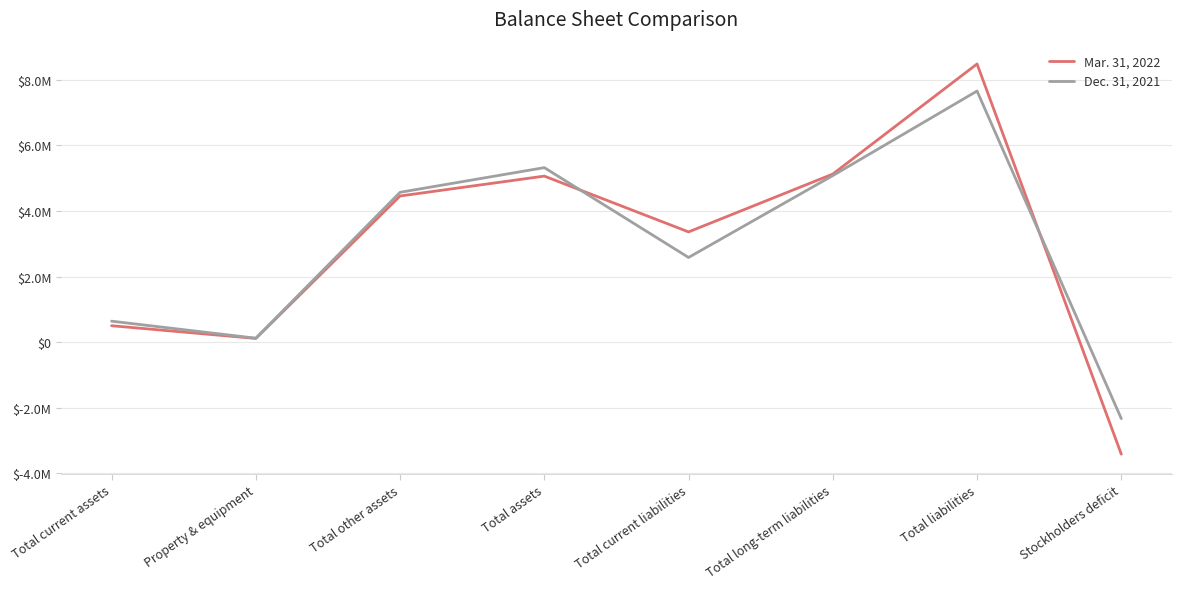

At which category is the sum across all series the highest?

Total liabilities